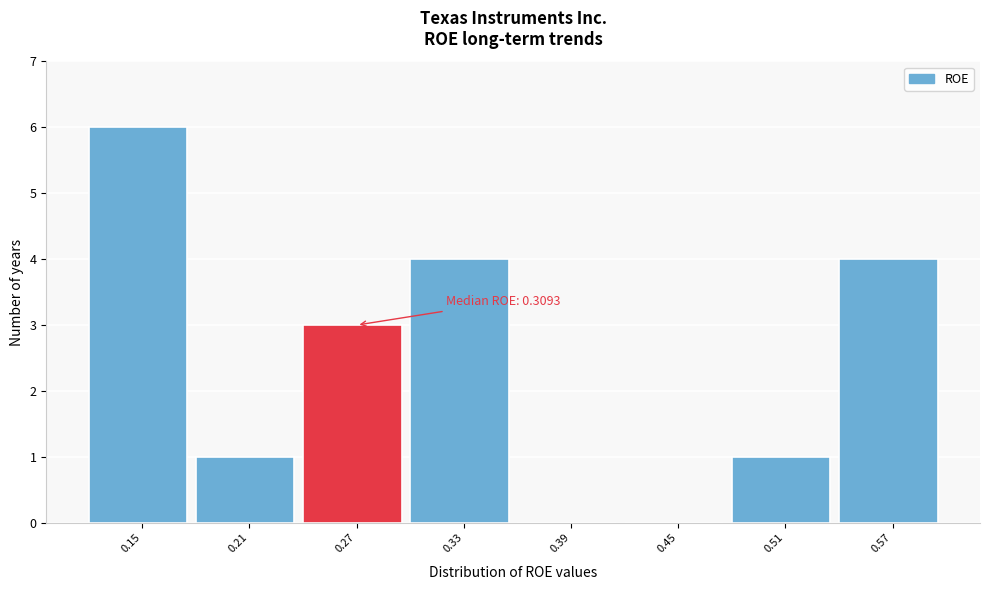

Reading right to left, transcribe all the data shown in this chart.

0.57=4	0.51=1	0.45=0	0.39=0	0.33=4	0.27=3	0.21=1	0.15=6